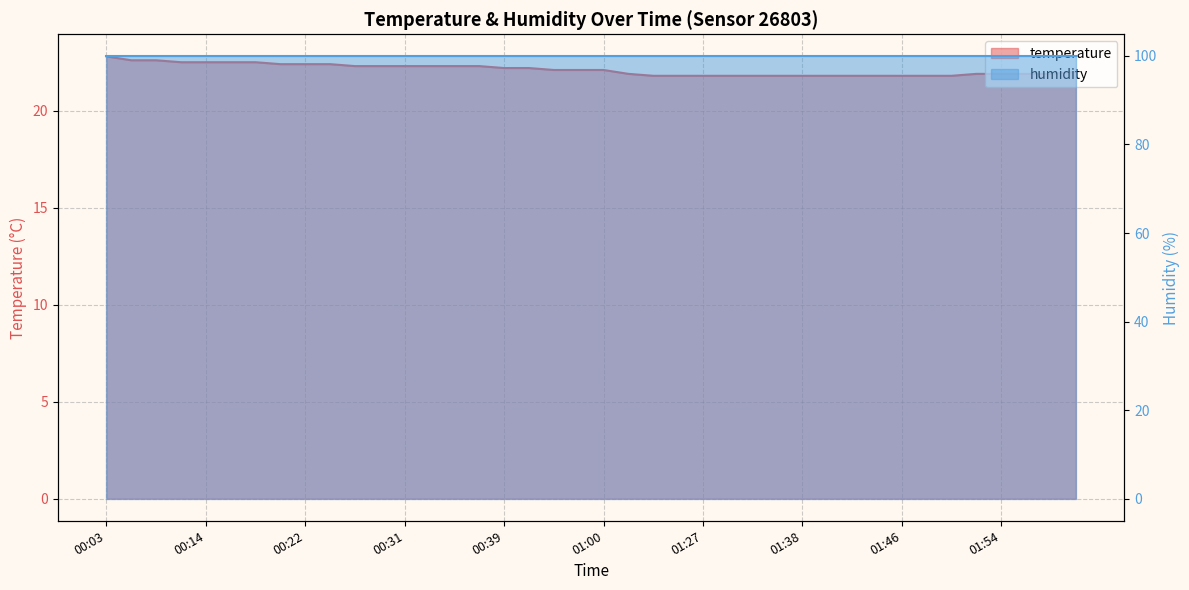

True or false: the data has more than 0 interior local peaks.

False